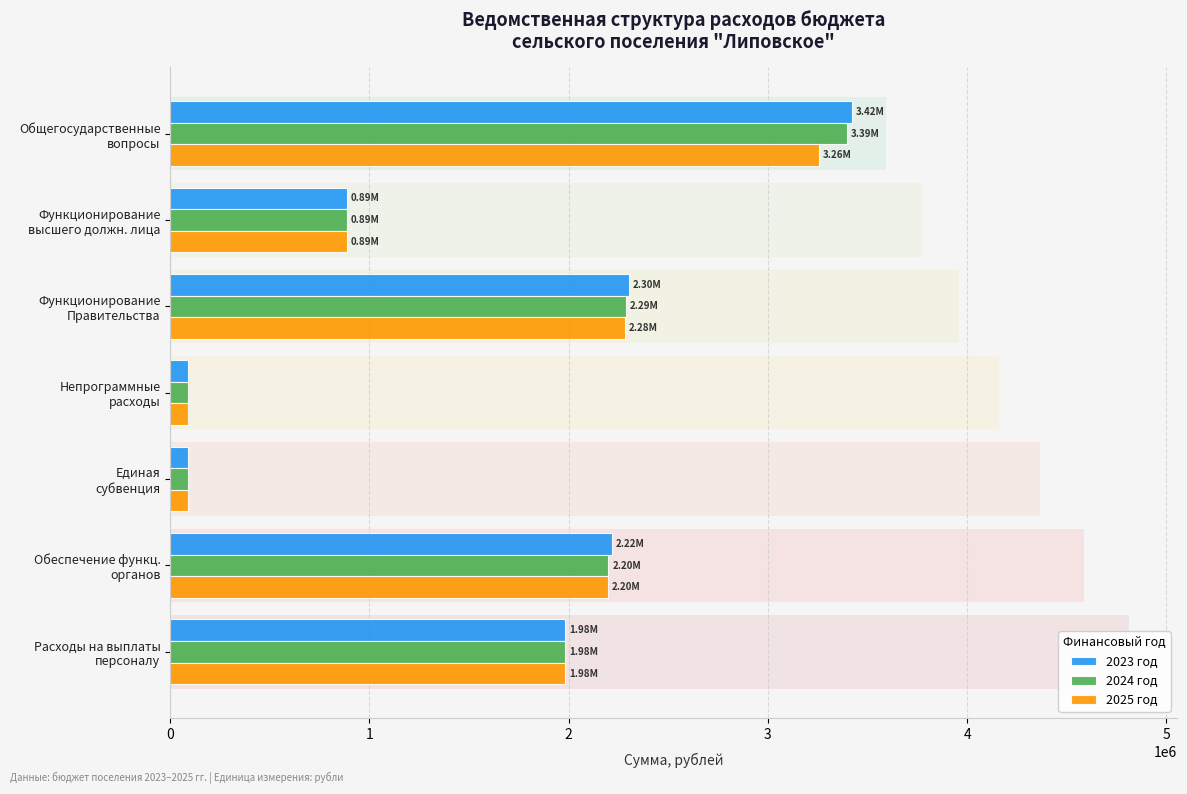

What is the difference between the 2024 год values at 2 and 1?

1400694.1